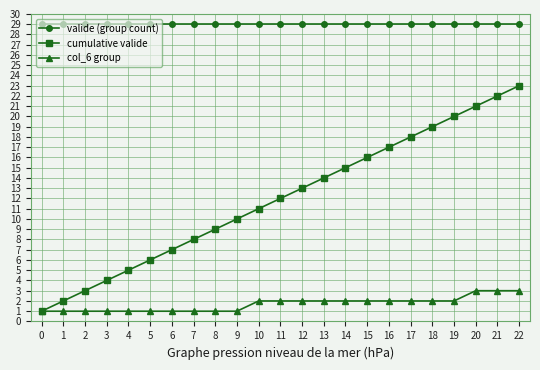

At 14, list the series in order from smallest to largest.

col_6 group, cumulative valide, valide (group count)